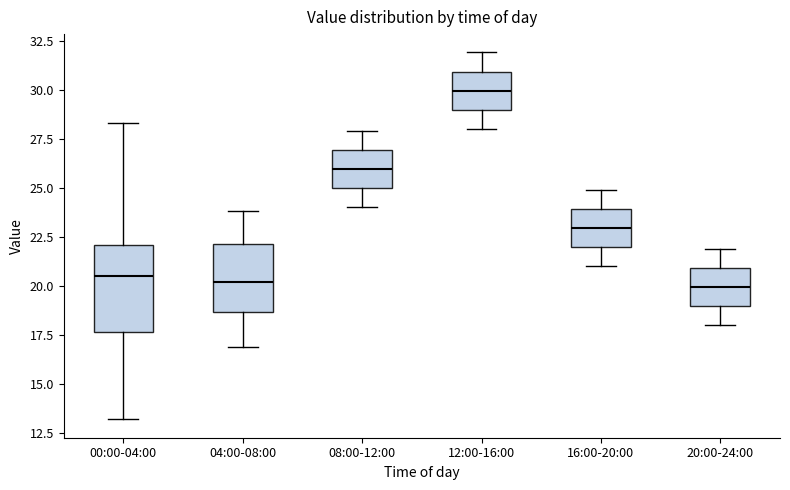

Which box has the highest median line?

12:00-16:00